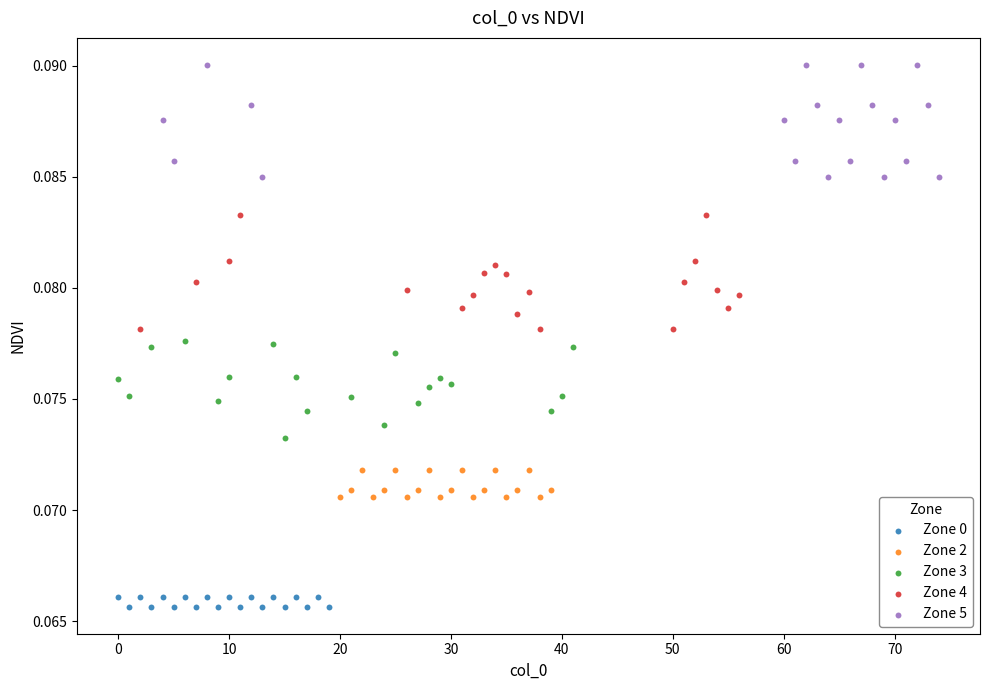

Which series reaches the minimum Y coordinate?

Zone 0